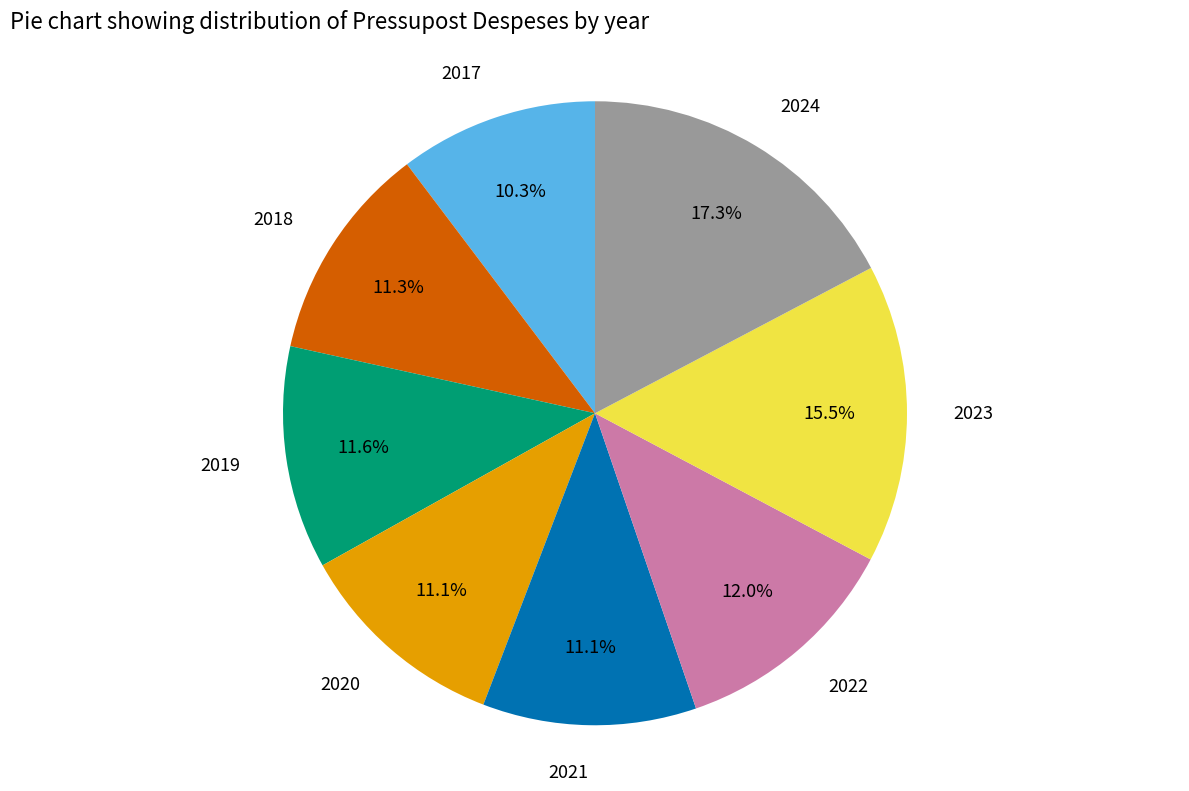

To the nearest percent, what is the combined percentage of 2024 and 2019?

29%